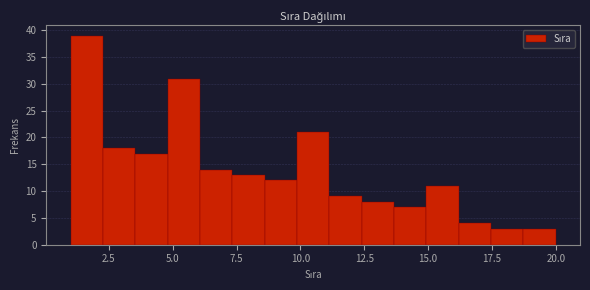

Around what value on the x-axis is the tallest bar? Give the approximate position of its centre, as read against the axis.

1.5